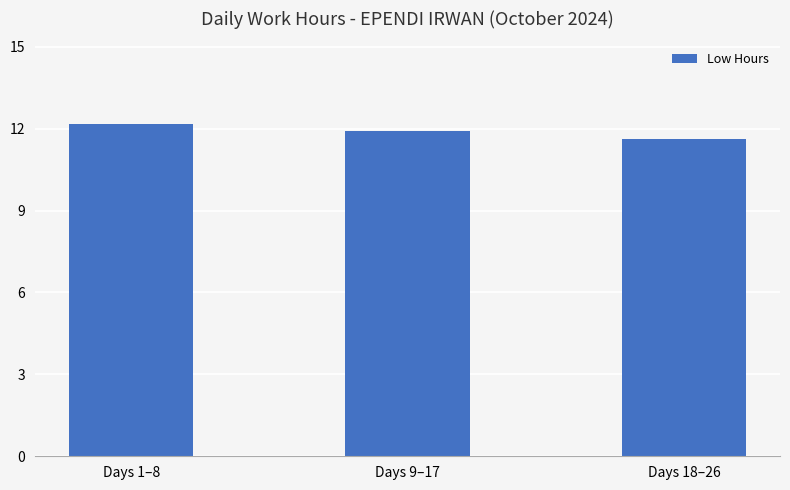

Where is the data nearest to the value 11?

Days 18–26